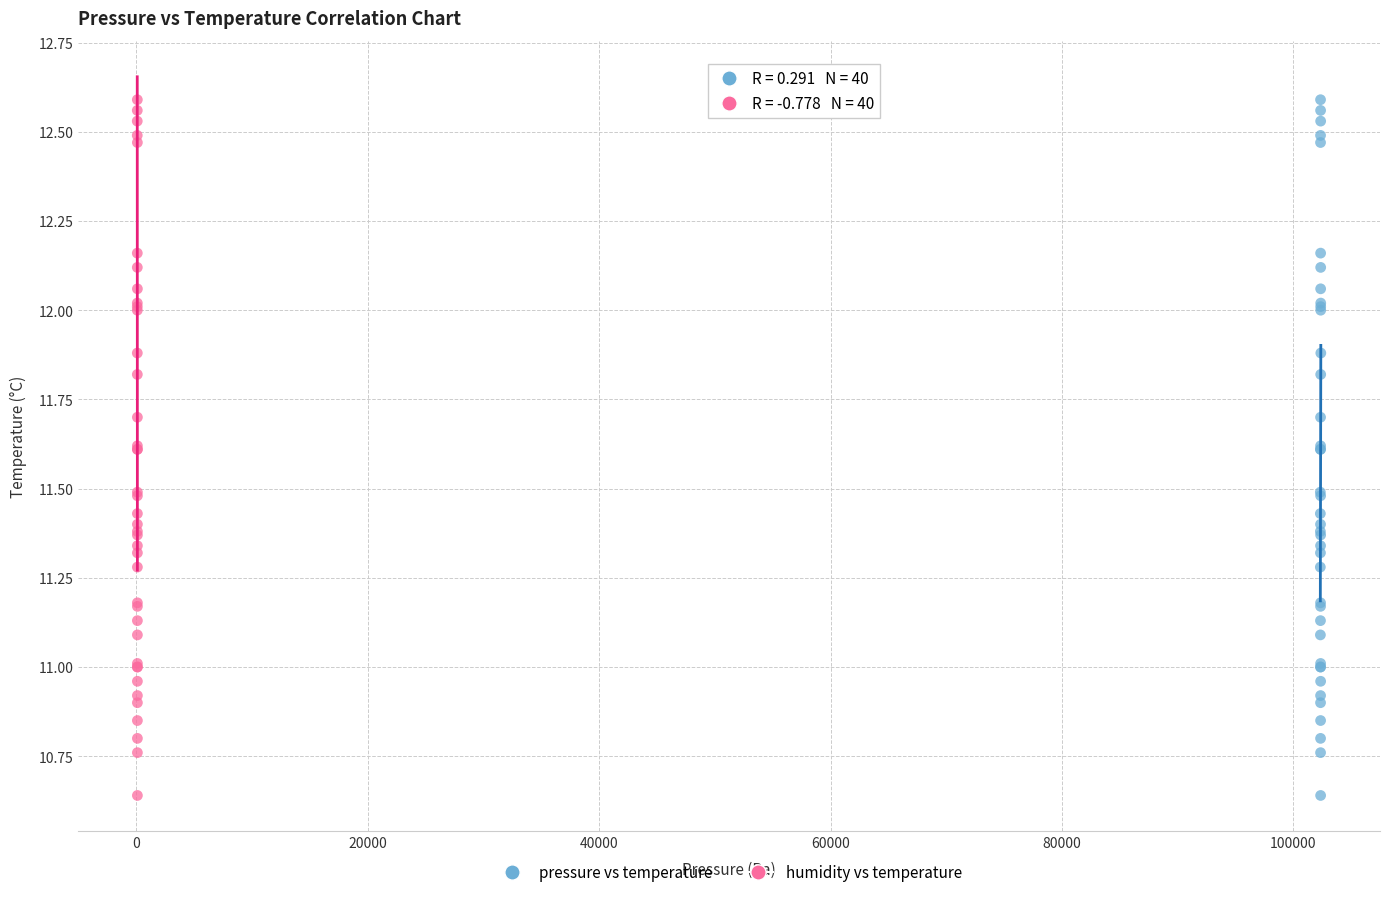

What are all the series names shown in the legend?

pressure vs temperature, humidity vs temperature